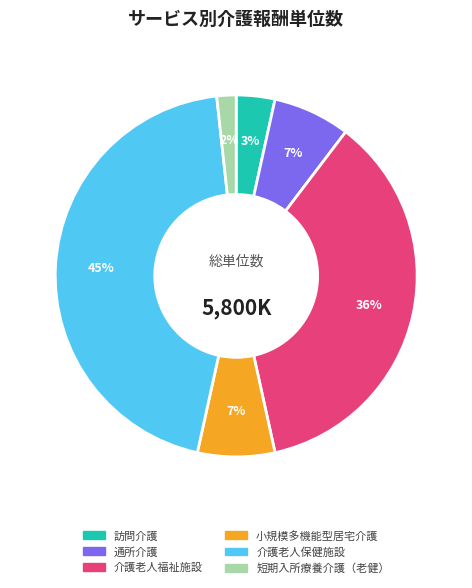

What percentage is the 短期入所療養介護（老健） slice, to the nearest percent?

2%